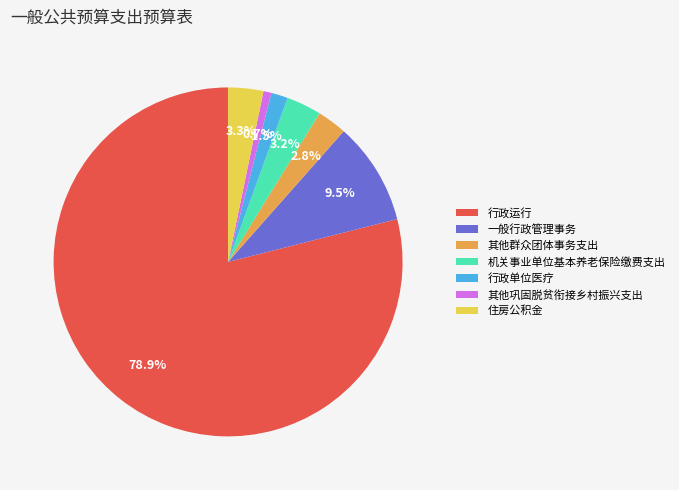

How many segments does this pie chart have?

7